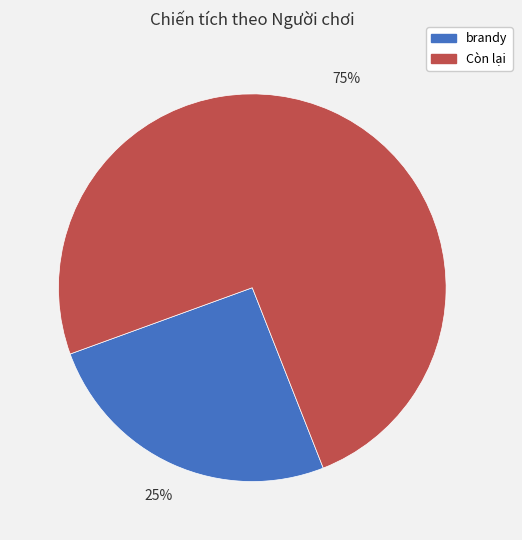

To the nearest percent, what is the average slice percentage?

50%